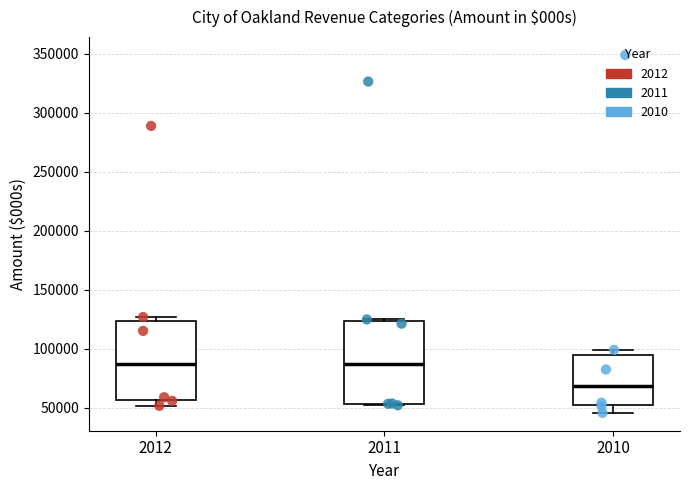

Reading left to right, read every box against the y-axis: the position of its median line, the range the box covers, and the ends of its whiskers. The values are not printed on the chart, so give them approximately, as read against the axis.

2012: median 85000, box 55000 to 125000, whiskers 50000 to 125000 (just above the box's upper edge)
2011: median 85000, box 55000 to 125000, whiskers 50000 to 125000
2010: median 70000, box 50000 to 95000, whiskers 45000 to 100000